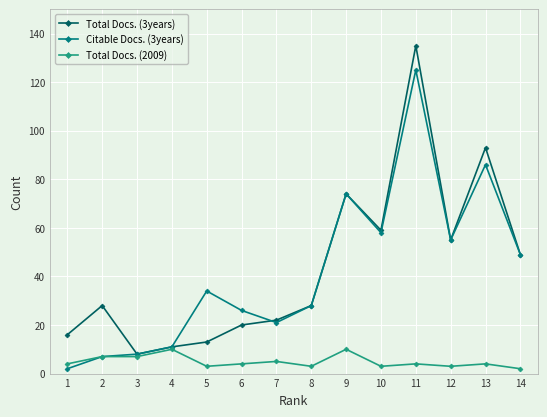

At which category is the sum across all series the highest?

11